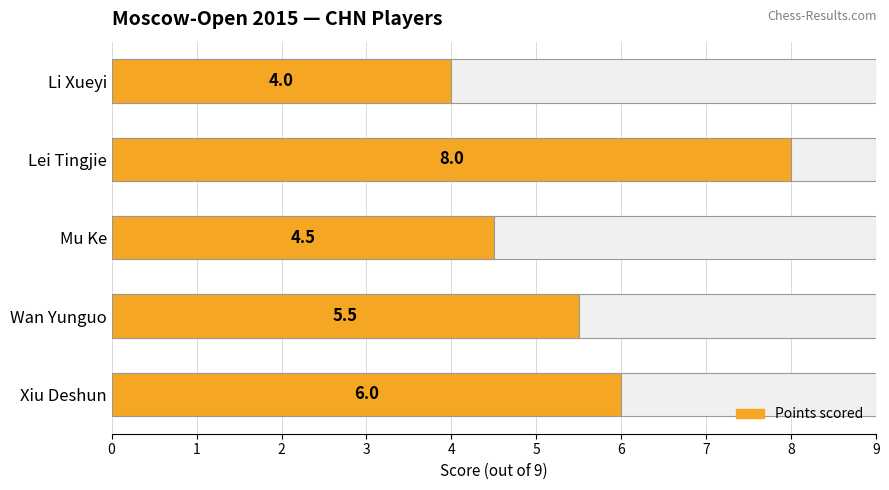

What is the value of the 1st bar from the left?

6.0